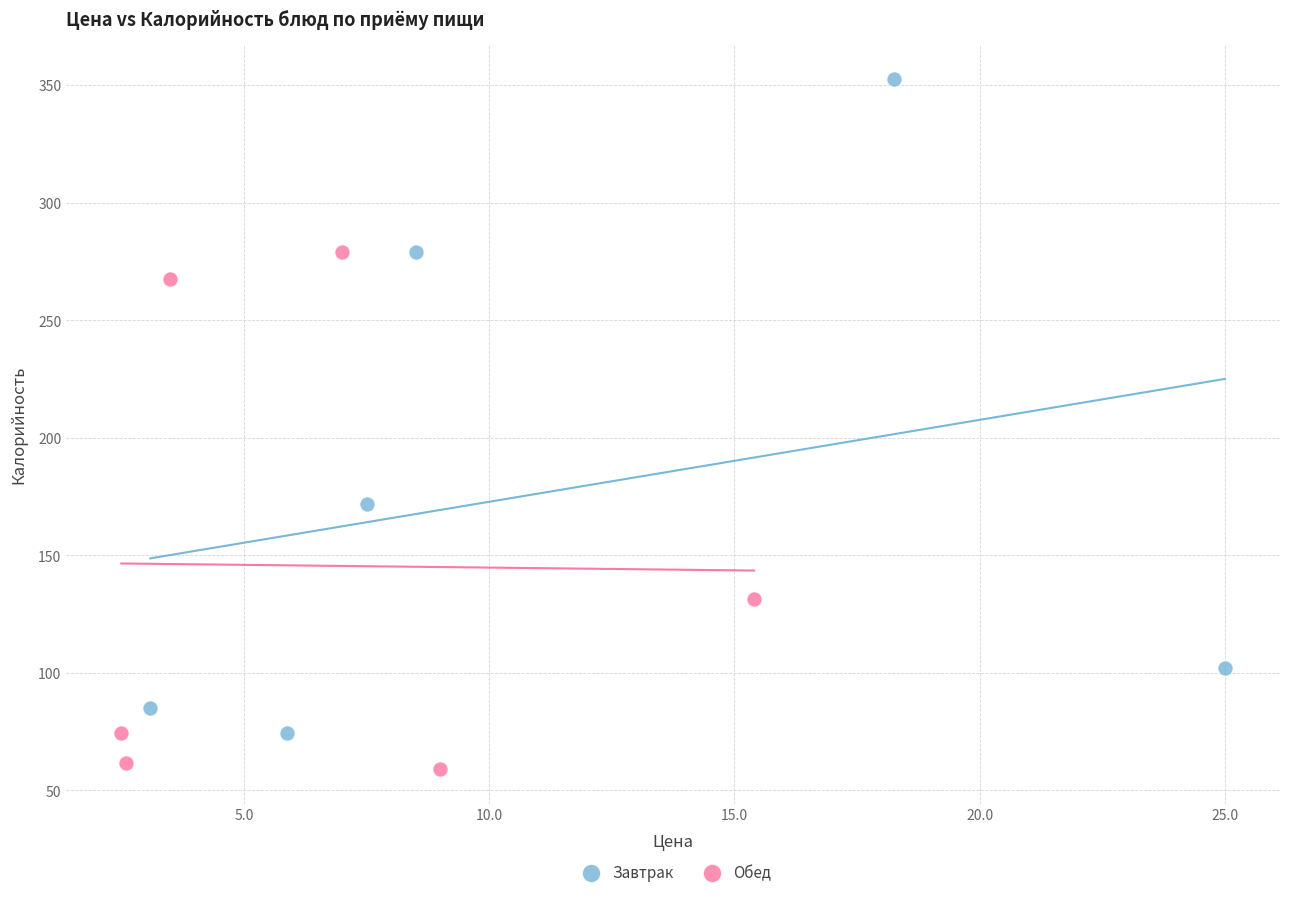

Which series has the largest Y range (max minus min)?

Завтрак